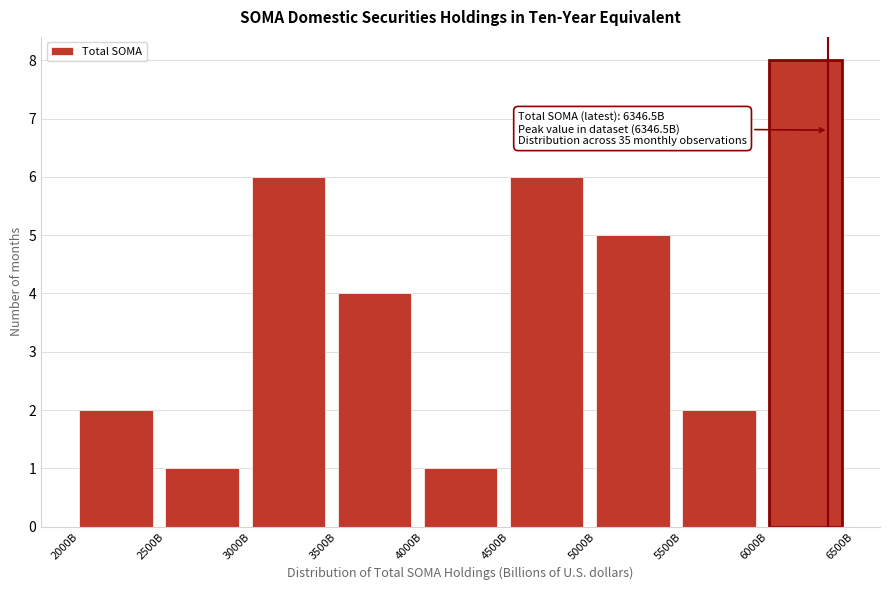

Reading left to right, transcribe all the data shown in this chart.

2	1	6	4	1	6	5	2	8